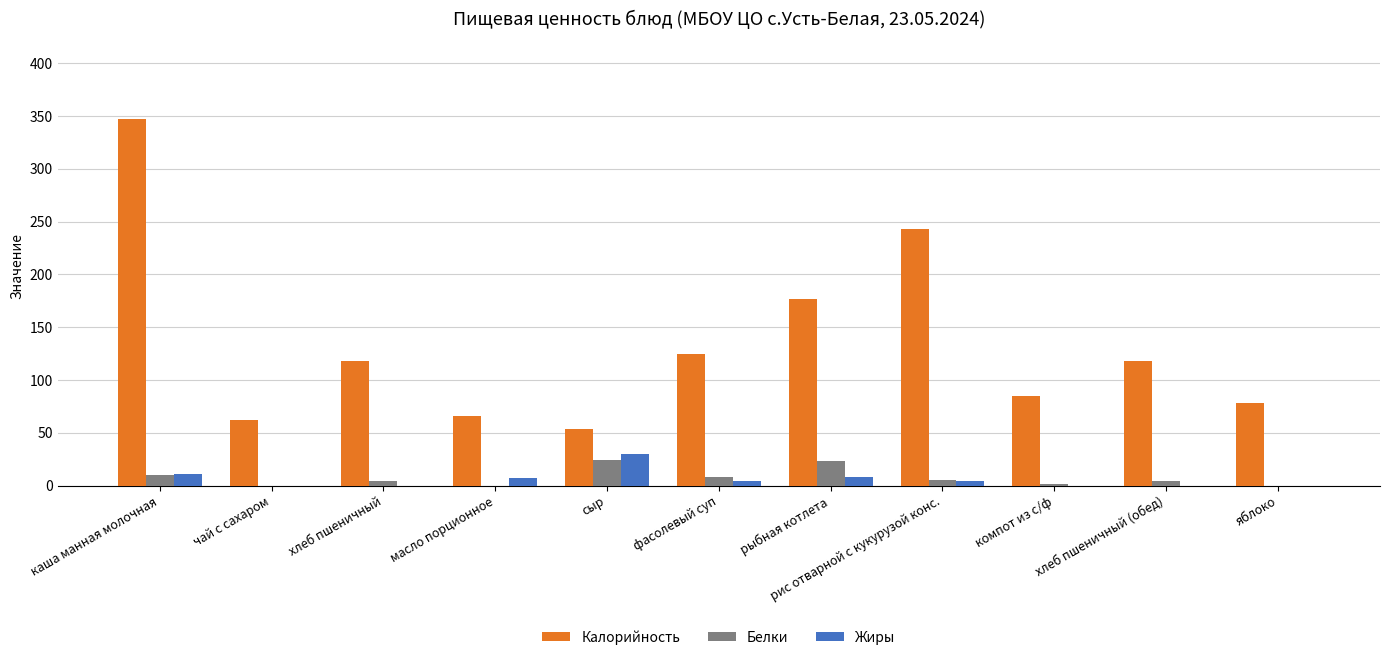

Between каша манная молочная and фасолевый суп, which series saw the biggest shift?

Калорийность